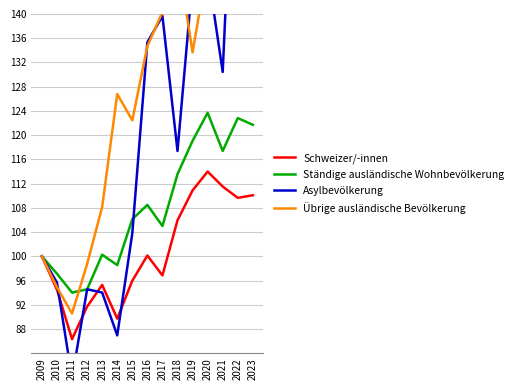

Is it true that Ständige ausländische Wohnbevölkerung equals 121.7 at 2023?

True